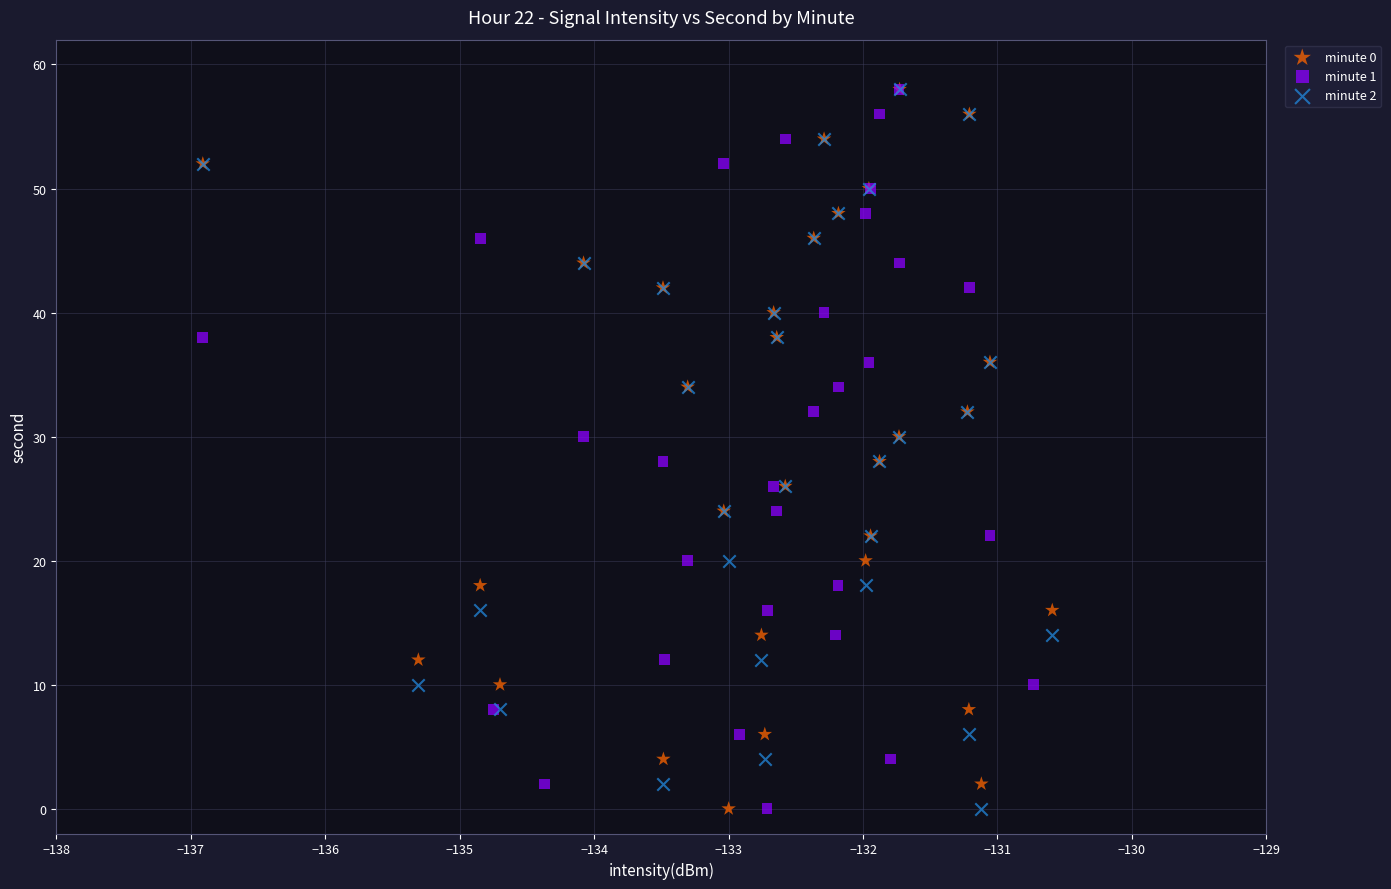

What are all the series names shown in the legend?

minute 0, minute 1, minute 2